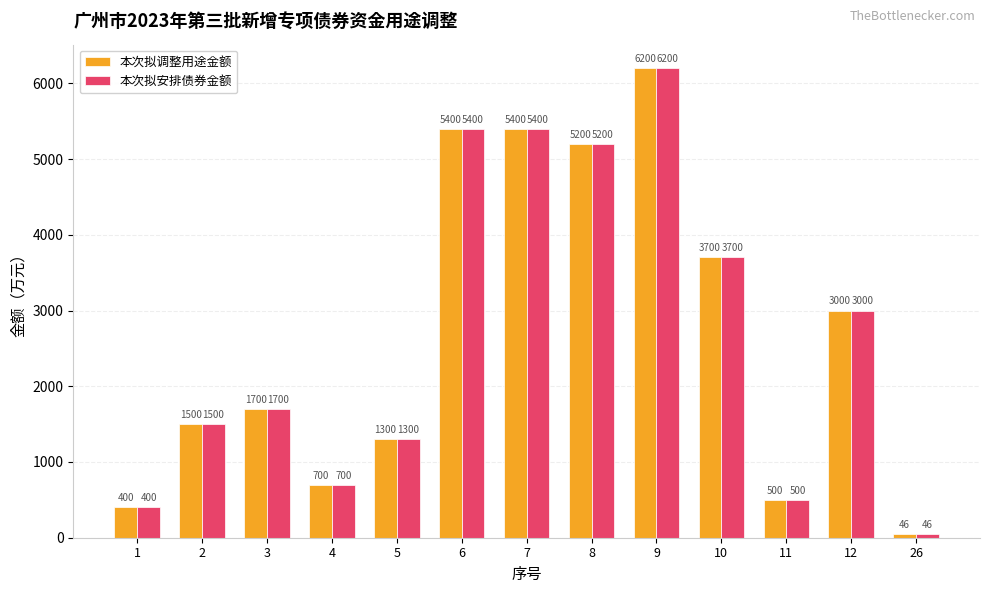

Reading left to right, transcribe all the data shown in this chart.

本次拟调整用途金额: 1=400	2=1500	3=1700	4=700	5=1300	6=5400	7=5400	8=5200	9=6200	10=3700	11=500	12=3000	26=46
本次拟安排债券金额: 1=400	2=1500	3=1700	4=700	5=1300	6=5400	7=5400	8=5200	9=6200	10=3700	11=500	12=3000	26=46